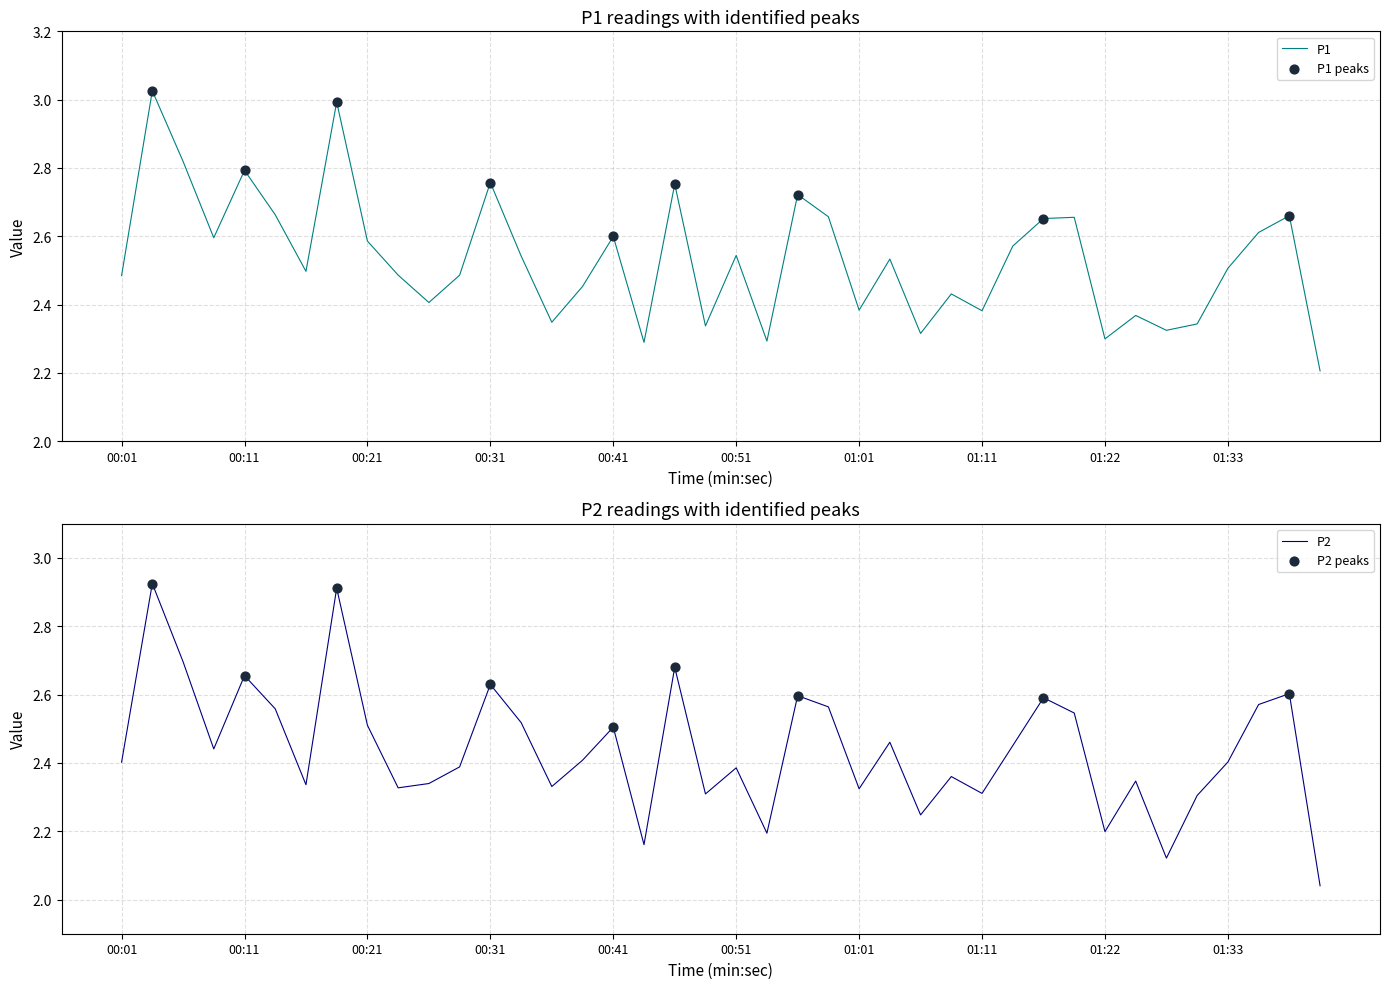

At how many categories does at least one series exceed 2?

40